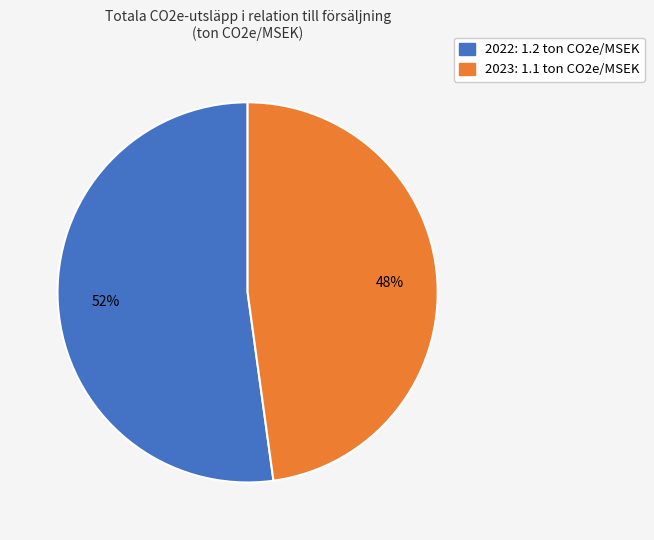

Which has a higher value, 2023 or 2022?

2022